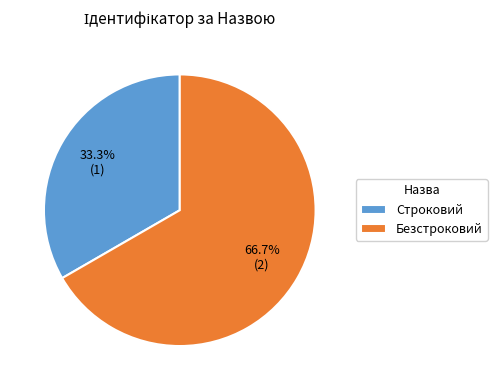

What portion of the pie excludes Строковий?

66.7%